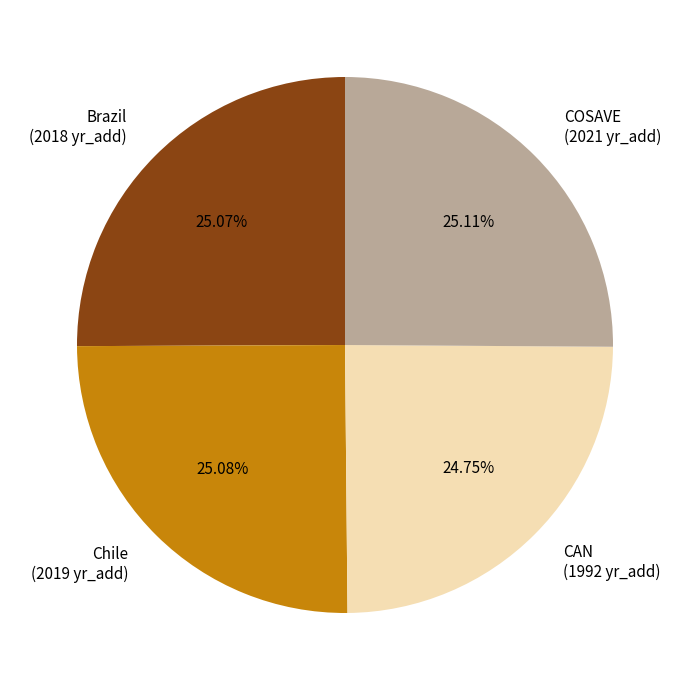

Count the number of slices in the pie.

4